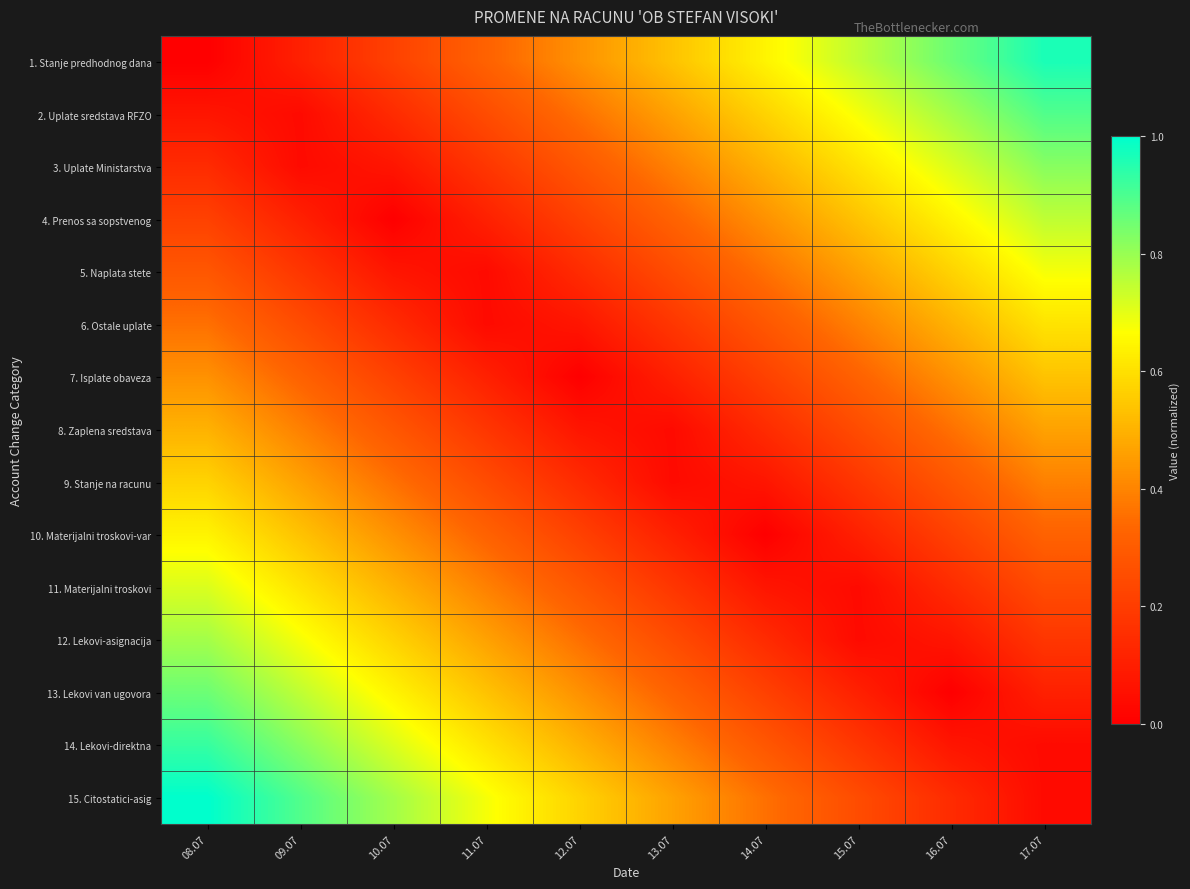

Reading right to left, what are all the values shown in this chart?

1. Stanje predhodnog dana: 17.07=1.0	16.07=0.9	15.07=0.8	14.07=0.6	13.07=0.5	12.07=0.4	11.07=0.3	10.07=0.2	09.07=0.1	08.07=0.0
2. Uplate sredstava RFZO: 17.07=0.9	16.07=0.8	15.07=0.7	14.07=0.6	13.07=0.5	12.07=0.4	11.07=0.2	10.07=0.1	09.07=0.0	08.07=0.1
3. Uplate Ministarstva: 17.07=0.8	16.07=0.7	15.07=0.6	14.07=0.5	13.07=0.4	12.07=0.3	11.07=0.2	10.07=0.1	09.07=0.0	08.07=0.1
4. Prenos sa sopstvenog: 17.07=0.8	16.07=0.6	15.07=0.5	14.07=0.4	13.07=0.3	12.07=0.2	11.07=0.1	10.07=0.0	09.07=0.1	08.07=0.2
5. Naplata stete: 17.07=0.7	16.07=0.6	15.07=0.5	14.07=0.4	13.07=0.2	12.07=0.1	11.07=0.0	10.07=0.1	09.07=0.2	08.07=0.3
6. Ostale uplate: 17.07=0.6	16.07=0.5	15.07=0.4	14.07=0.3	13.07=0.2	12.07=0.1	11.07=0.0	10.07=0.1	09.07=0.2	08.07=0.4
7. Isplate obaveza: 17.07=0.5	16.07=0.4	15.07=0.3	14.07=0.2	13.07=0.1	12.07=0.0	11.07=0.1	10.07=0.2	09.07=0.3	08.07=0.4
8. Zaplena sredstava: 17.07=0.5	16.07=0.4	15.07=0.2	14.07=0.1	13.07=0.0	12.07=0.1	11.07=0.2	10.07=0.3	09.07=0.4	08.07=0.5
9. Stanje na racunu: 17.07=0.4	16.07=0.3	15.07=0.2	14.07=0.1	13.07=0.0	12.07=0.1	11.07=0.2	10.07=0.4	09.07=0.5	08.07=0.6
10. Materijalni troskovi-var: 17.07=0.3	16.07=0.2	15.07=0.1	14.07=0.0	13.07=0.1	12.07=0.2	11.07=0.3	10.07=0.4	09.07=0.5	08.07=0.6
11. Materijalni troskovi: 17.07=0.2	16.07=0.1	15.07=0.0	14.07=0.1	13.07=0.2	12.07=0.3	11.07=0.4	10.07=0.5	09.07=0.6	08.07=0.7
12. Lekovi-asignacija: 17.07=0.2	16.07=0.1	15.07=0.0	14.07=0.1	13.07=0.2	12.07=0.4	11.07=0.5	10.07=0.6	09.07=0.7	08.07=0.8
13. Lekovi van ugovora: 17.07=0.1	16.07=0.0	15.07=0.1	14.07=0.2	13.07=0.3	12.07=0.4	11.07=0.5	10.07=0.6	09.07=0.8	08.07=0.9
14. Lekovi-direktna: 17.07=0.0	16.07=0.1	15.07=0.2	14.07=0.3	13.07=0.4	12.07=0.5	11.07=0.6	10.07=0.7	09.07=0.8	08.07=0.9
15. Citostatici-asig: 17.07=0.0	16.07=0.1	15.07=0.2	14.07=0.4	13.07=0.5	12.07=0.6	11.07=0.7	10.07=0.8	09.07=0.9	08.07=1.0